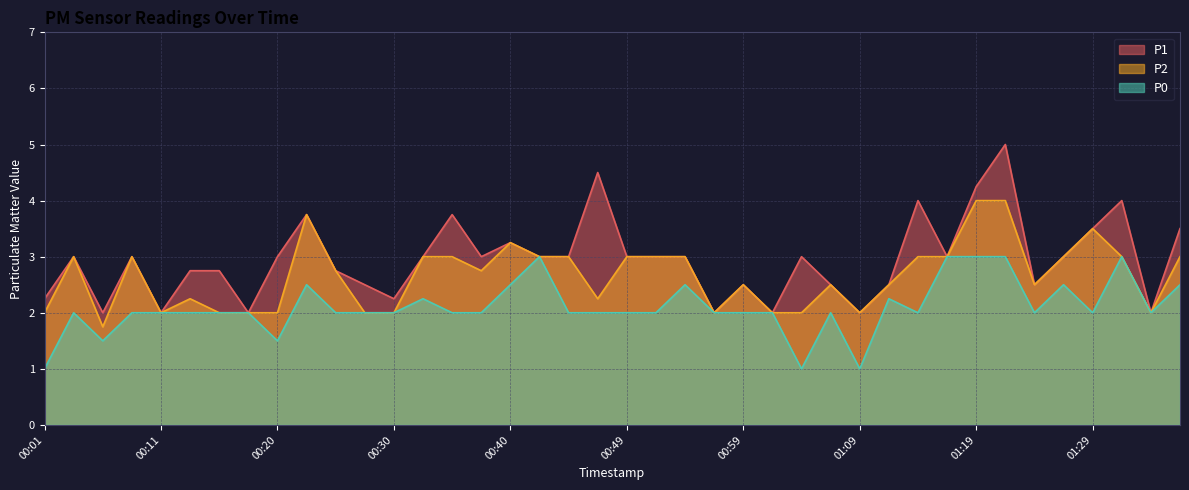

How many lines are shown in the chart?

3